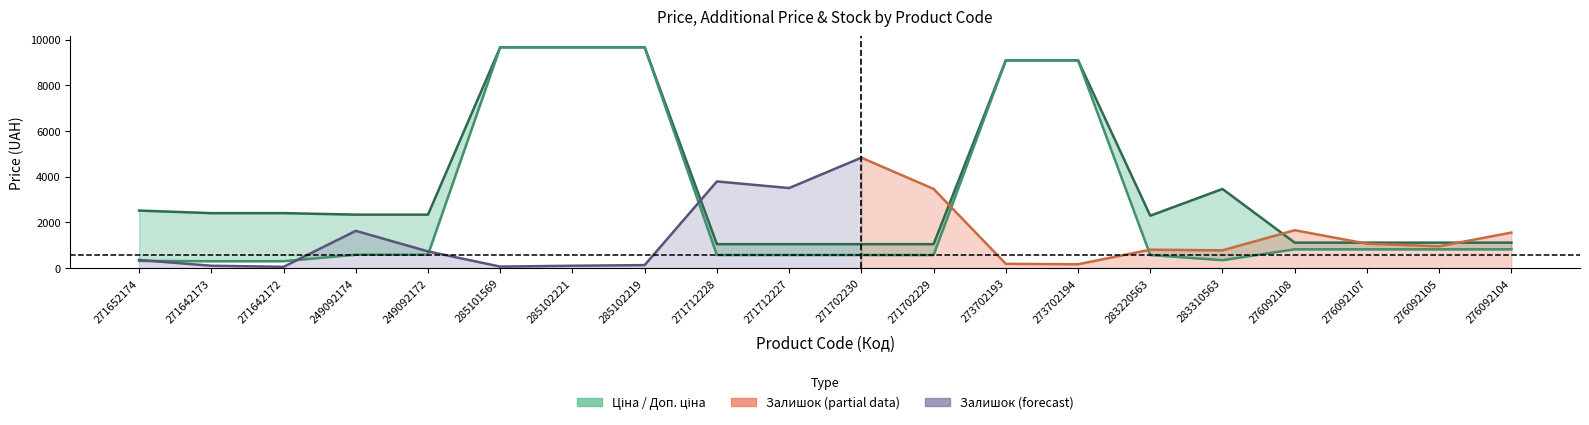

Count the number of categories in the chart.

20